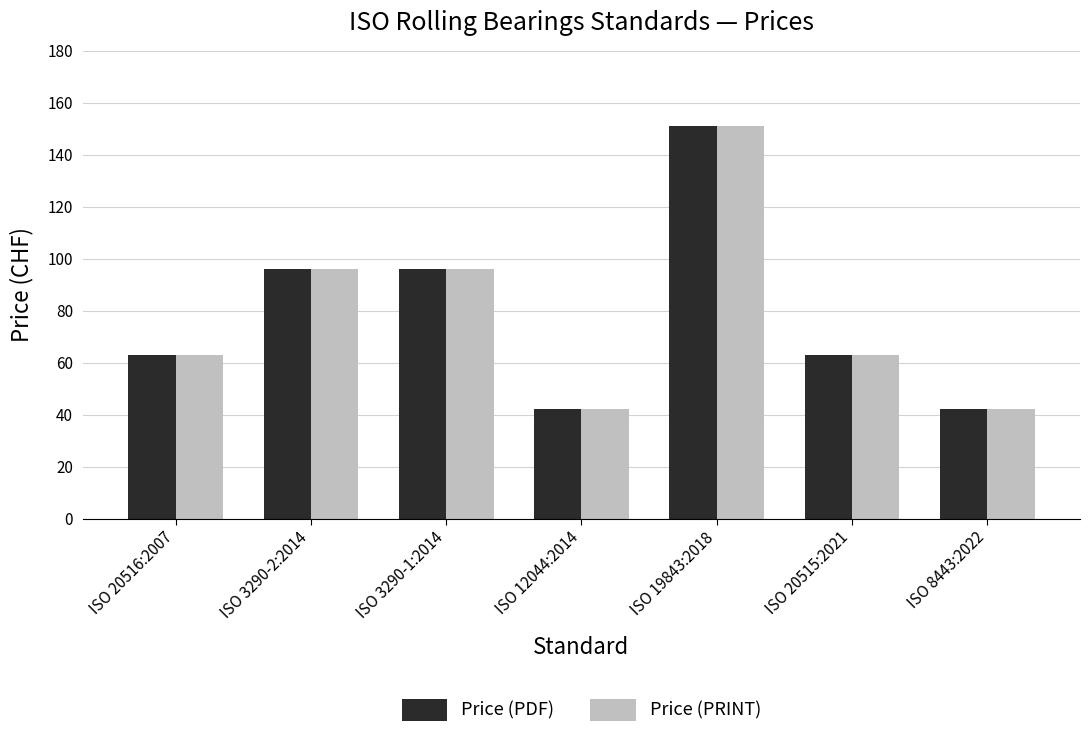

What is the label of the 7th bar from the right?

ISO 20516:2007